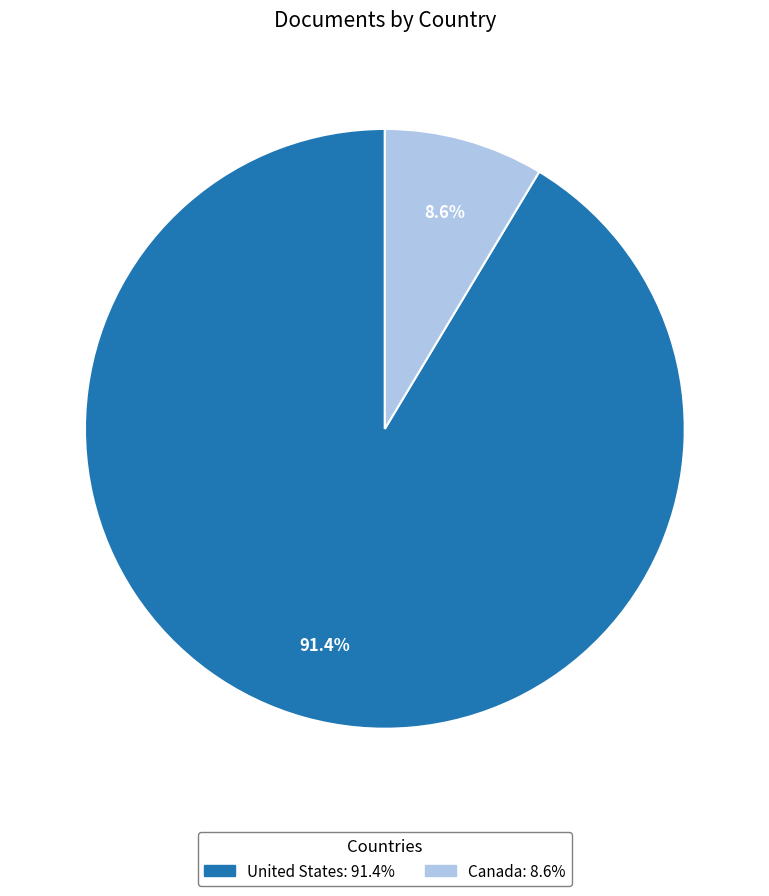

What is the largest slice in the pie chart?

United States